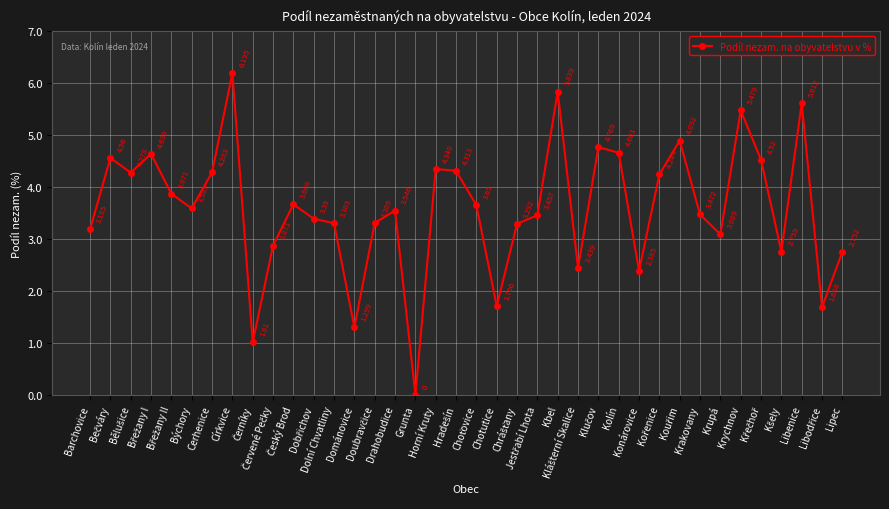

True or false: there are more than 1 points higher than both neighbors.

True